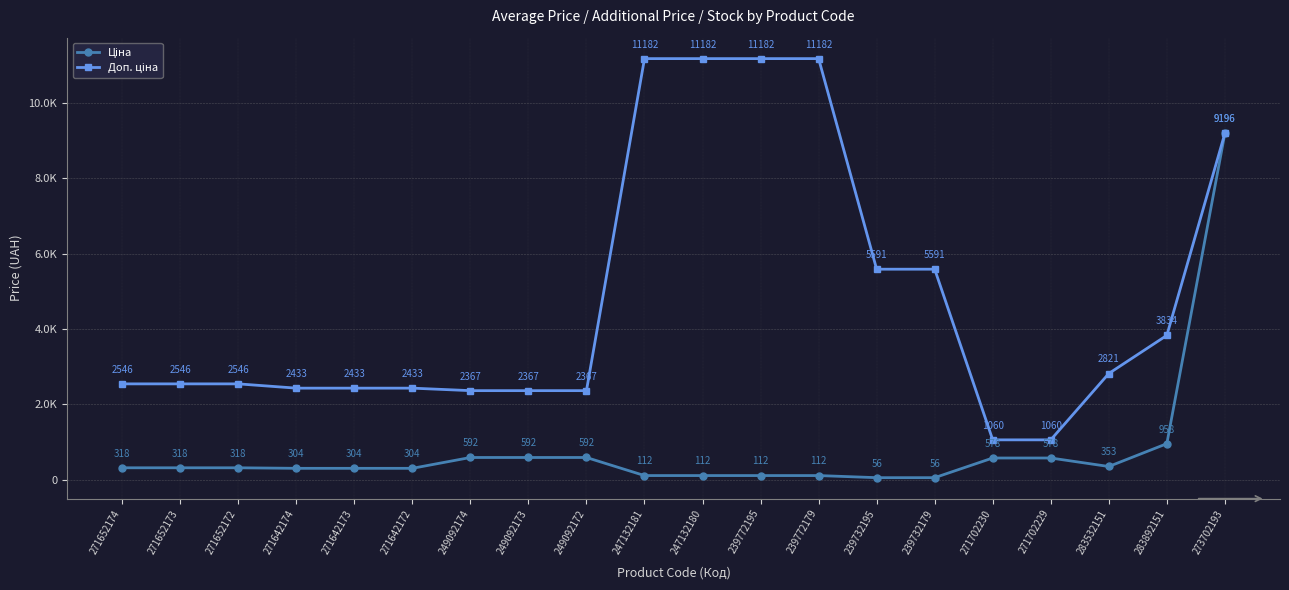

Is this an area chart (filled region under the line)?

No